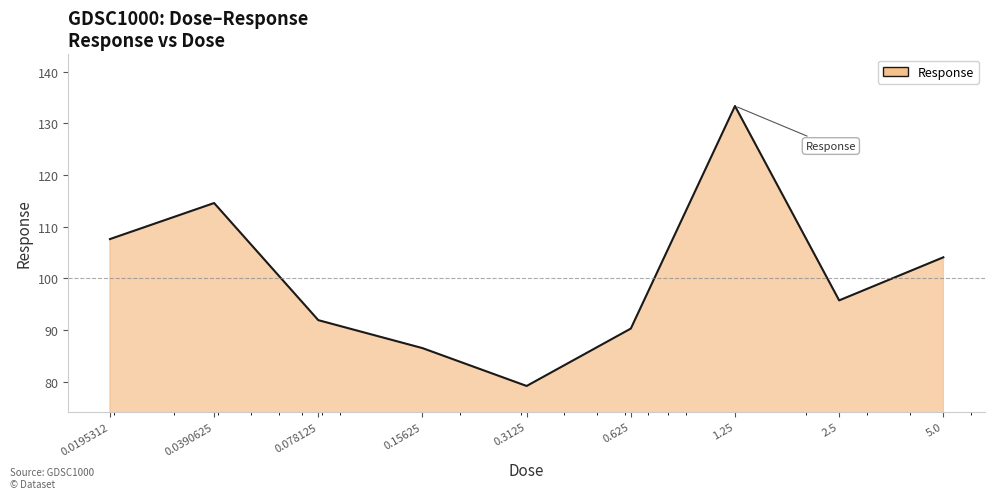

What is the greatest value displayed?

133.3